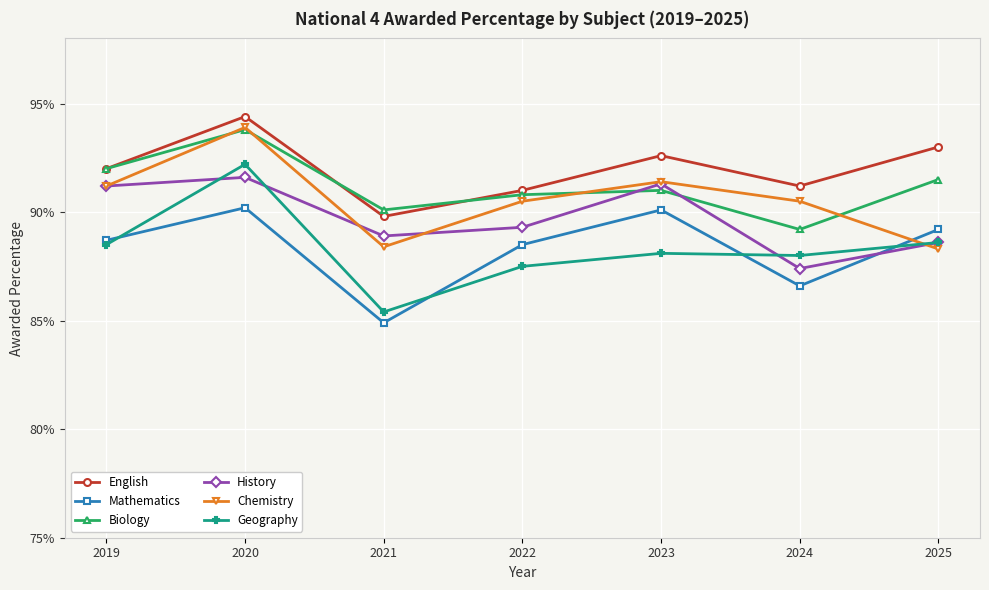

Reading left to right, extract all data points from this chart.

English: 2019=0.9	2020=0.9	2021=0.9	2022=0.9	2023=0.9	2024=0.9	2025=0.9
Mathematics: 2019=0.9	2020=0.9	2021=0.8	2022=0.9	2023=0.9	2024=0.9	2025=0.9
Biology: 2019=0.9	2020=0.9	2021=0.9	2022=0.9	2023=0.9	2024=0.9	2025=0.9
History: 2019=0.9	2020=0.9	2021=0.9	2022=0.9	2023=0.9	2024=0.9	2025=0.9
Chemistry: 2019=0.9	2020=0.9	2021=0.9	2022=0.9	2023=0.9	2024=0.9	2025=0.9
Geography: 2019=0.9	2020=0.9	2021=0.9	2022=0.9	2023=0.9	2024=0.9	2025=0.9